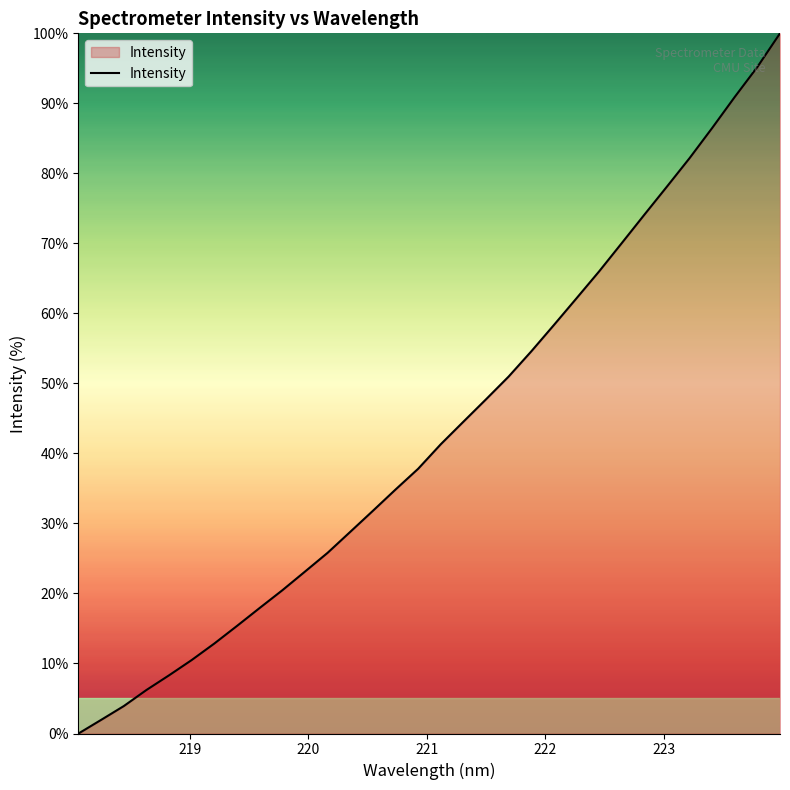

What is the maximum value shown in the chart?

100.0